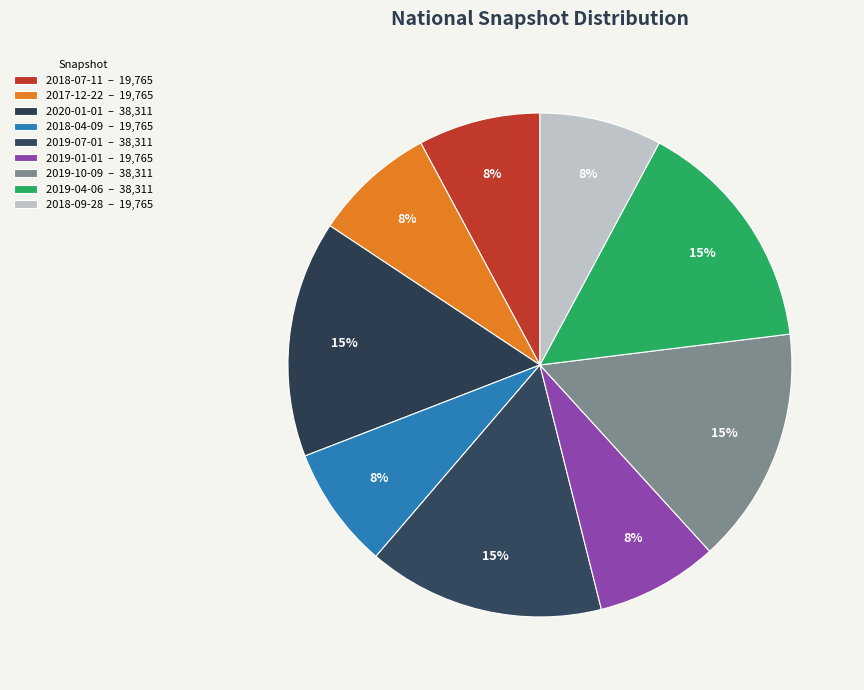

How many segments does this pie chart have?

9